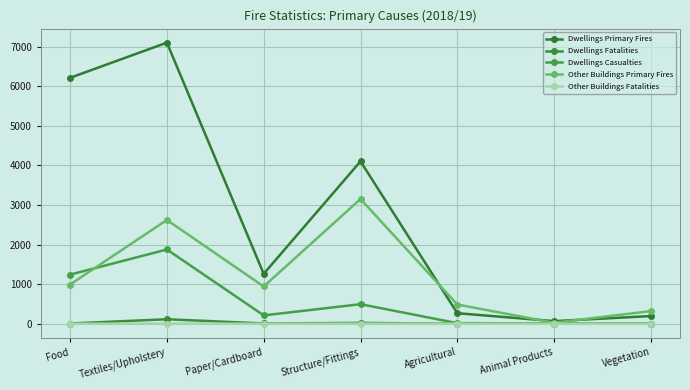

How many lines are shown in the chart?

5